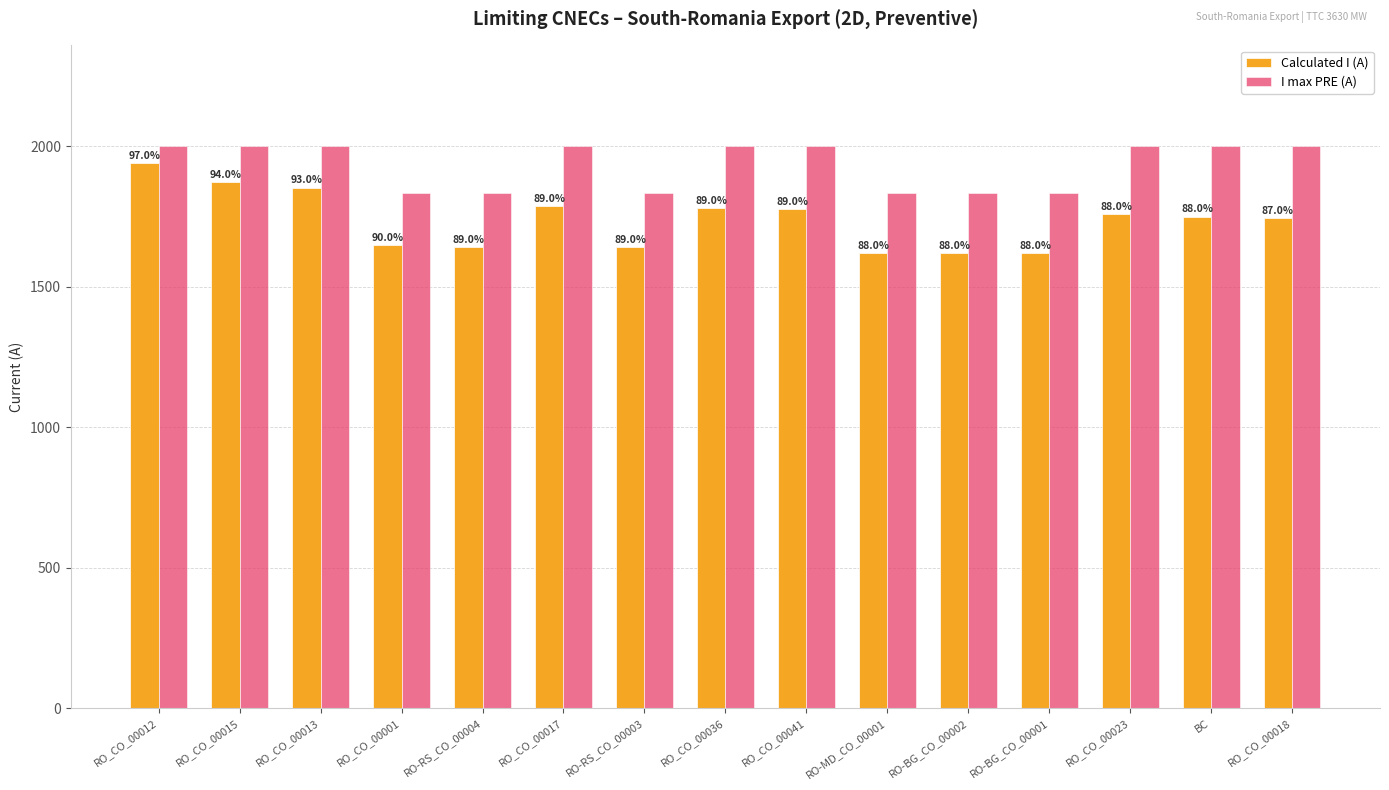

What position from the left is RO-BG_CO_00002?

11